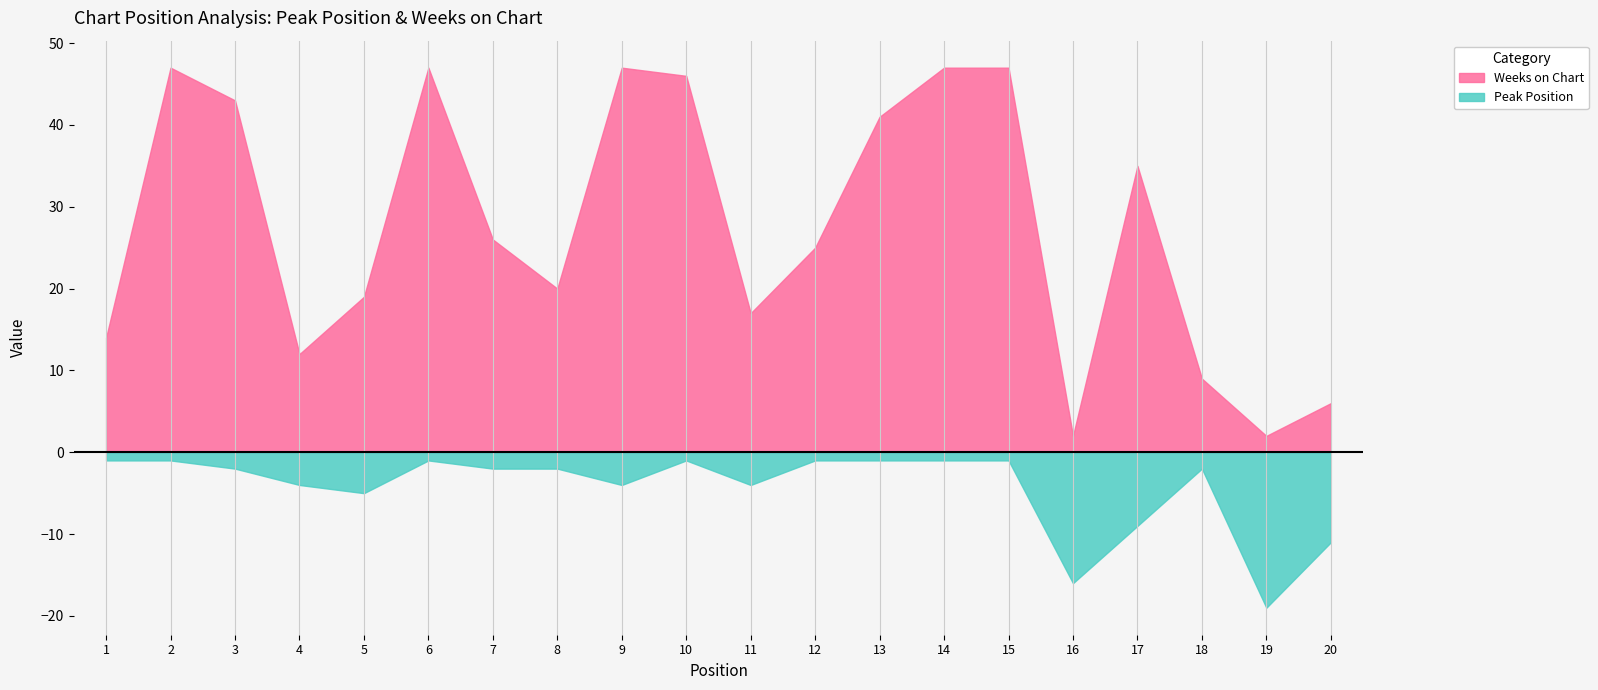

At 9, list the series in order from smallest to largest.

Peak Position, Weeks on Chart